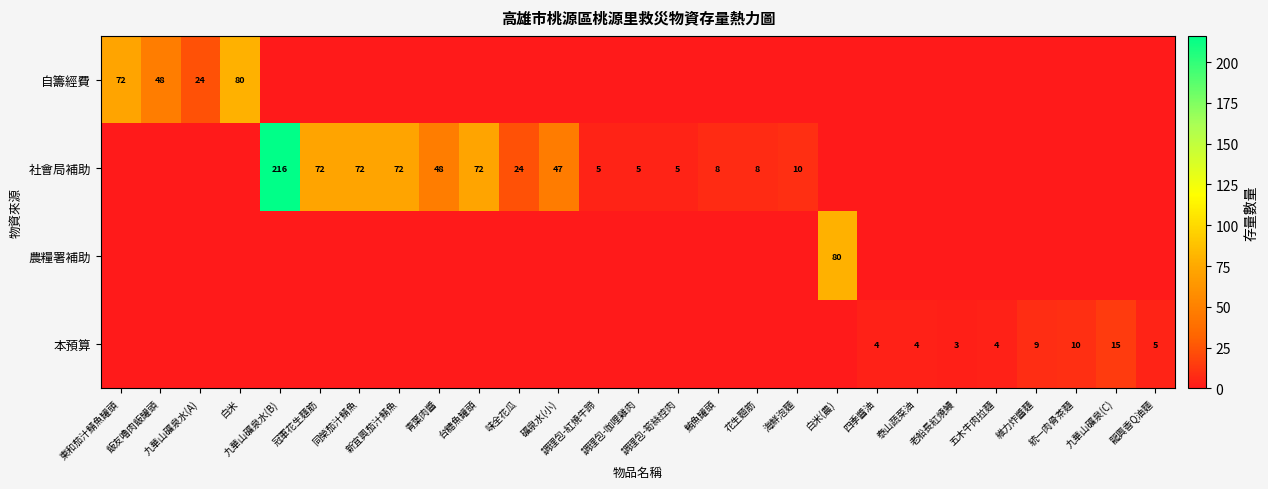

How many series are shown in this chart?

4